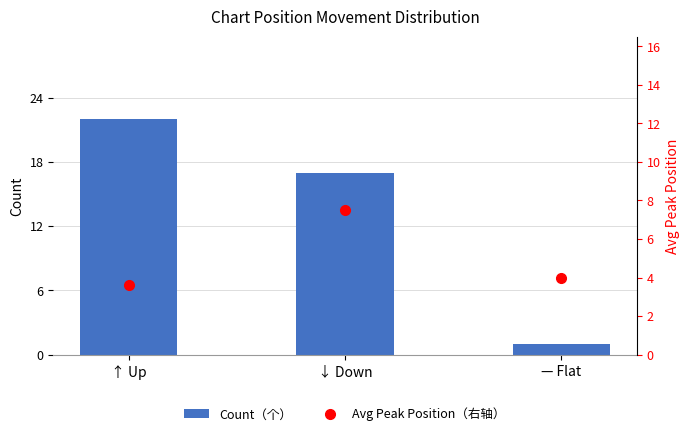

How many data points does each series have?

3